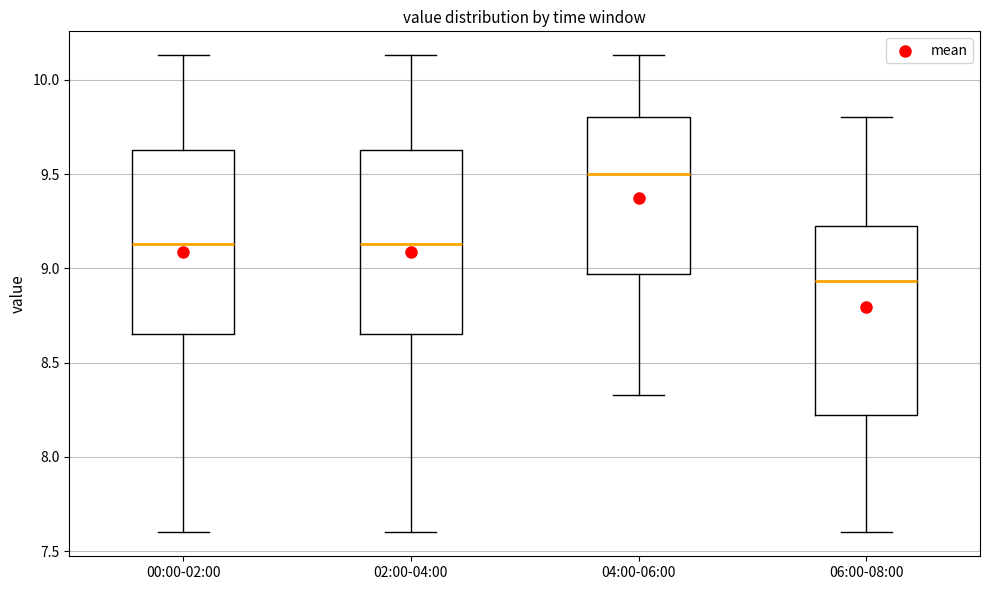

Reading left to right, read every box against the y-axis: the position of its median line, the range the box covers, and the ends of its whiskers. The values are not printed on the chart, so give them approximately, as read against the axis.

00:00-02:00: median 9.15, box 8.65 to 9.65, whiskers 7.60 to 10.15
02:00-04:00: median 9.15, box 8.65 to 9.65, whiskers 7.60 to 10.15
04:00-06:00: median 9.50, box 8.95 to 9.80, whiskers 8.35 to 10.15
06:00-08:00: median 8.95, box 8.20 to 9.25, whiskers 7.60 to 9.80